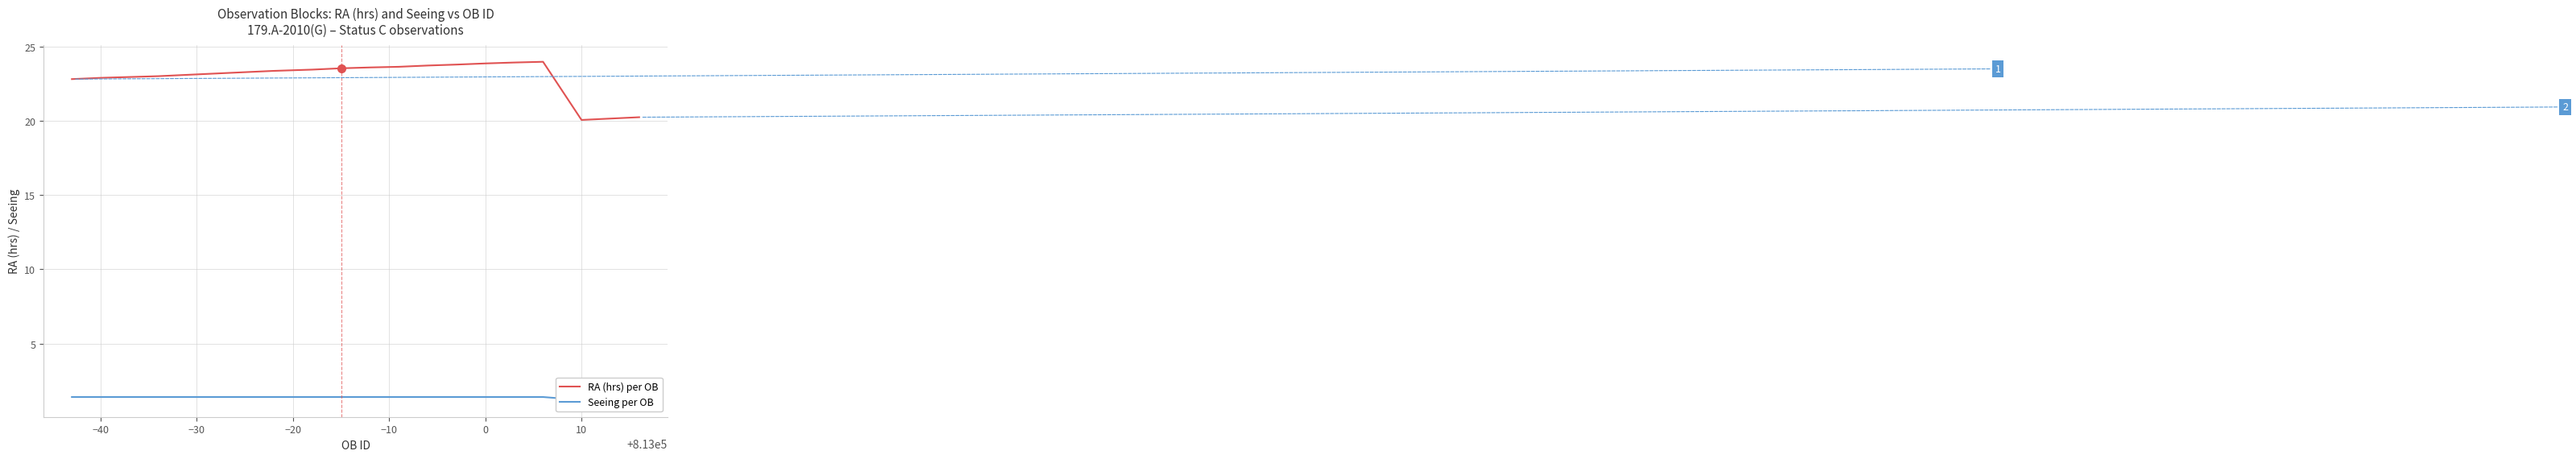

How many lines are shown in the chart?

2